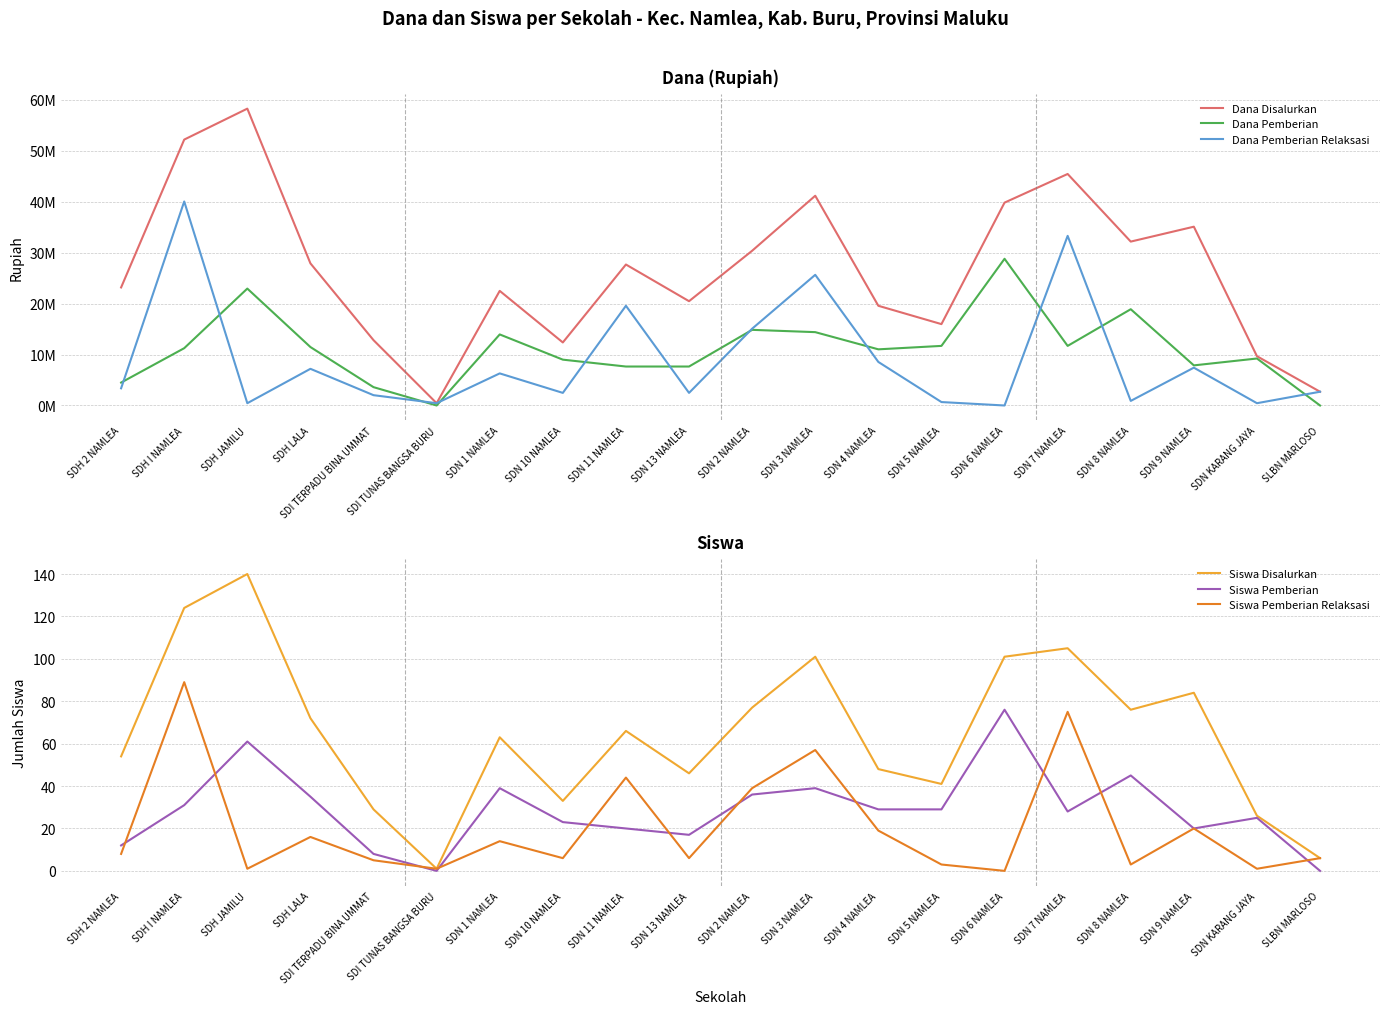

Is this an area chart (filled region under the line)?

No